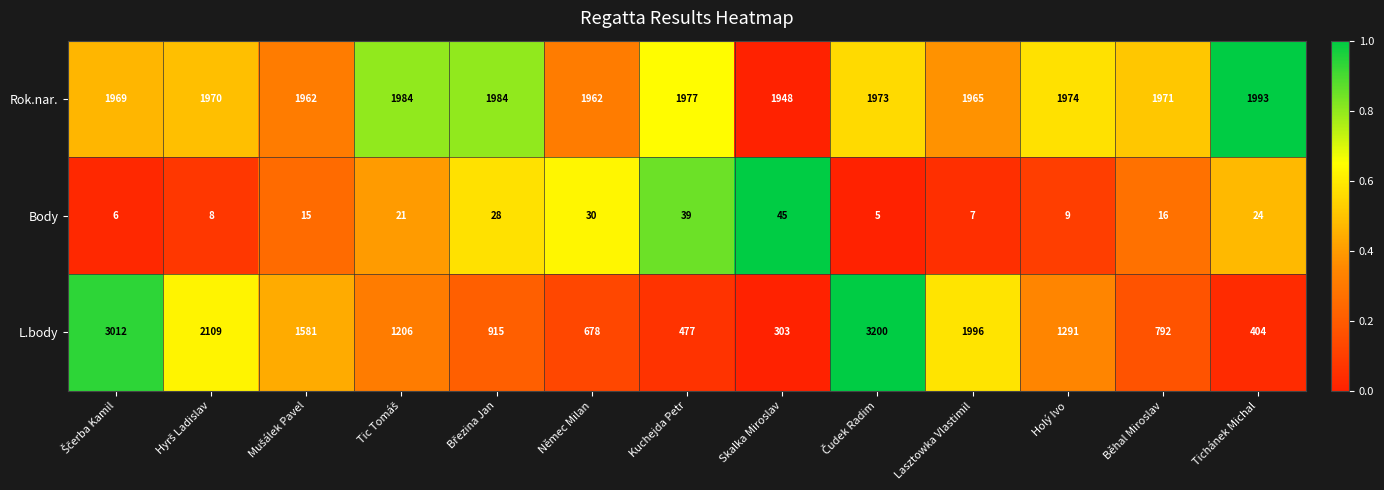

Is the value of Body at Běhal Miroslav greater than the value of Rok.nar. at Holý Ivo?

No